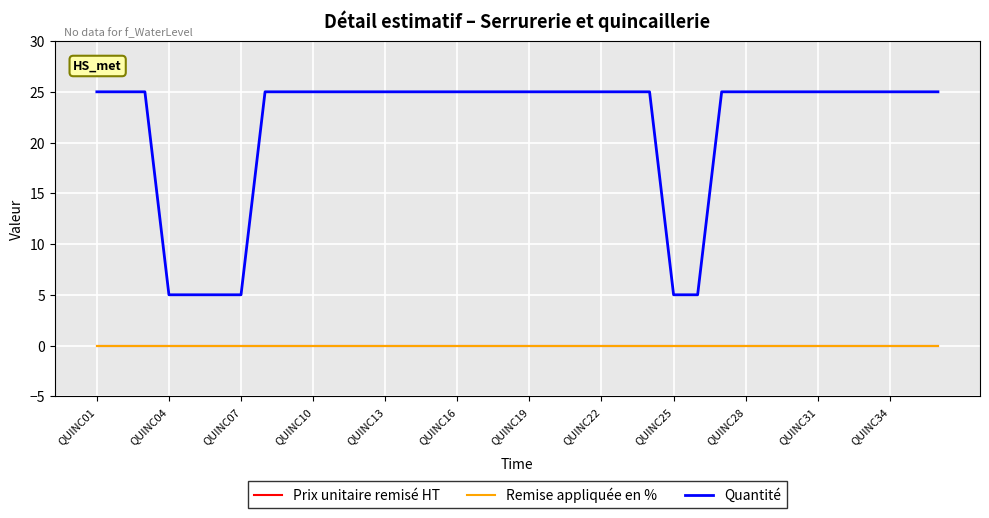

Is this an area chart (filled region under the line)?

No